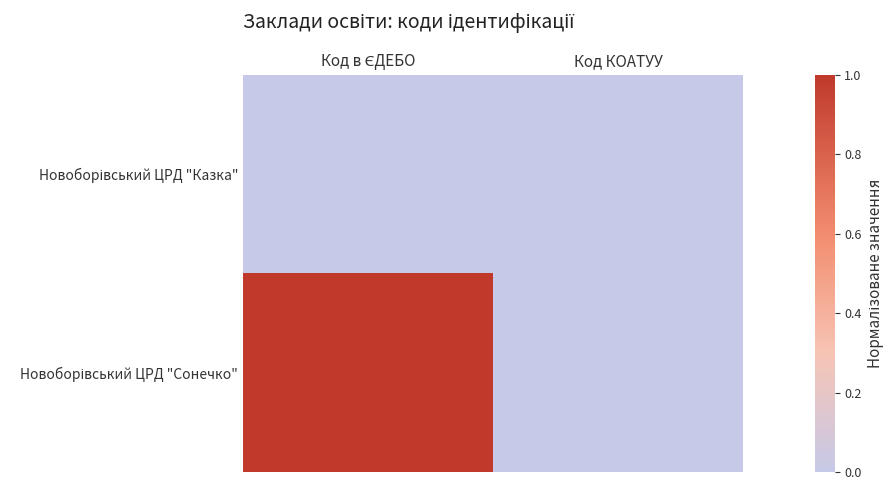

Which series has the largest range (max minus min)?

Новоборівський ЦРД "Сонечко"